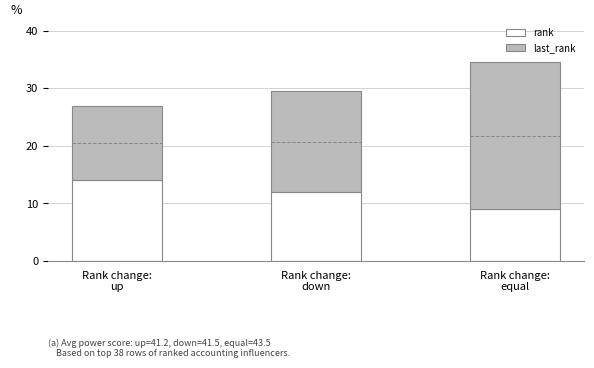

Reading left to right, extract all data points from this chart.

rank: 14.0	12.0	9.0
last_rank: 13.0	17.5	25.5